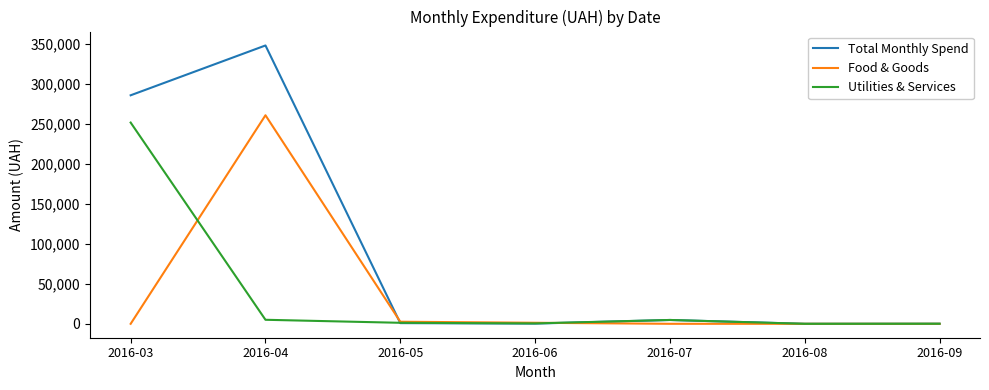

Which series has the widest spread of values?

Total Monthly Spend